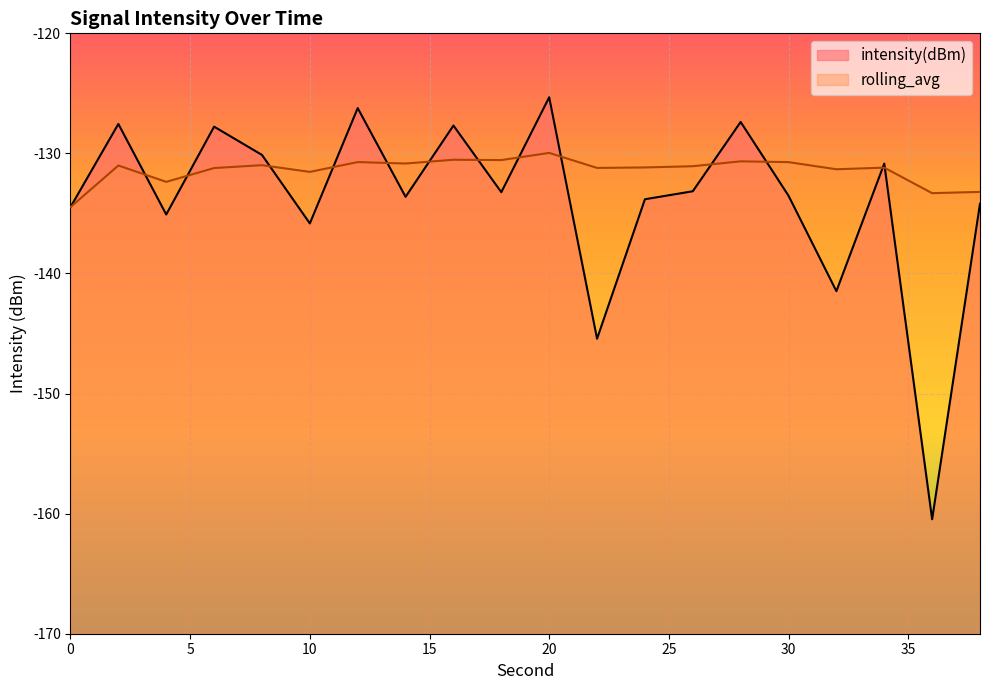

What is the approximate value of intensity(dBm) at 34?

-130.8